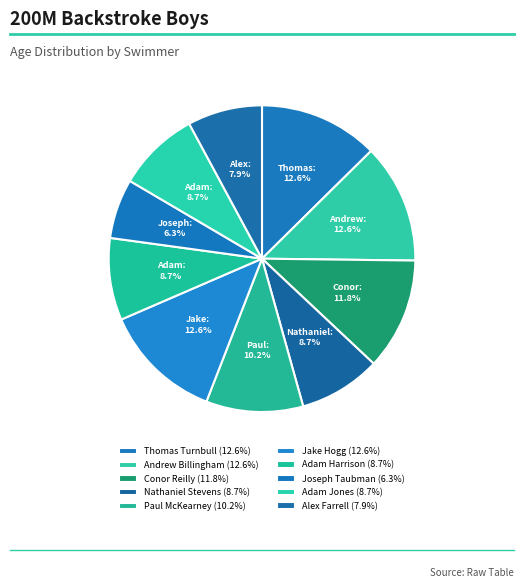

Does Thomas Turnbull account for over 50% of the chart?

No